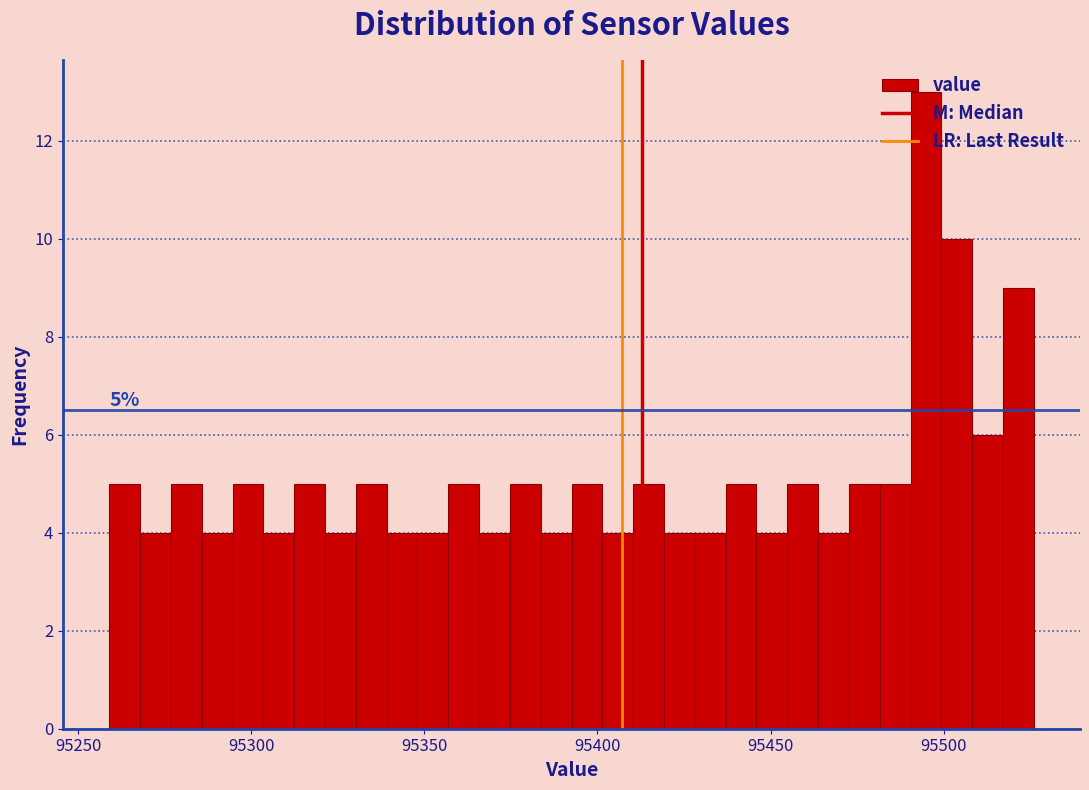

Around what value on the x-axis is the tallest bar? Give the approximate position of its centre, as read against the axis.

95495